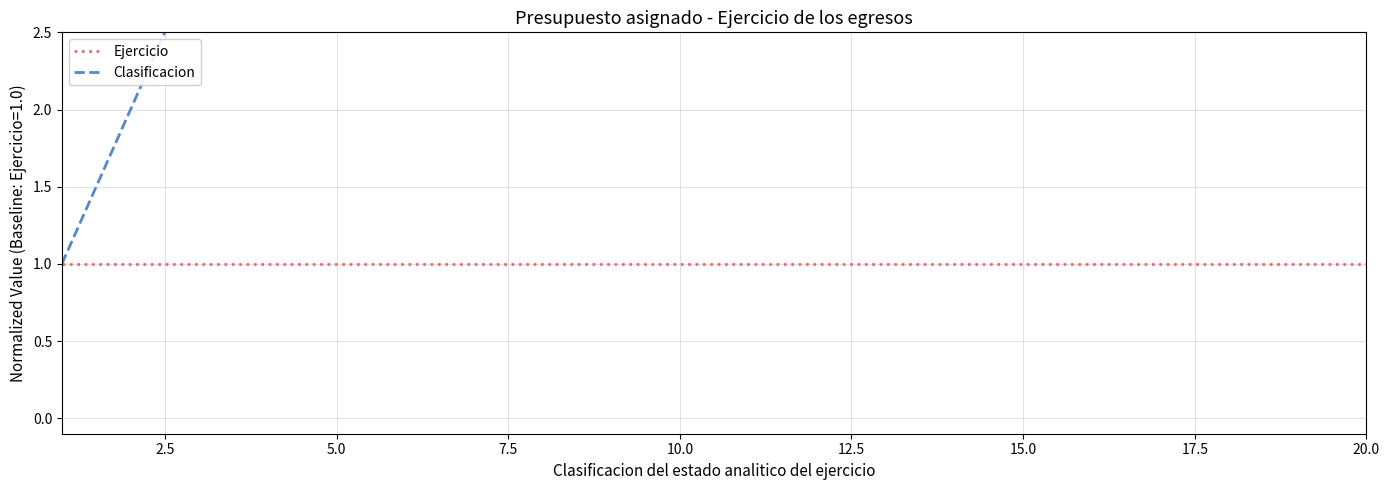

How many lines are shown in the chart?

2